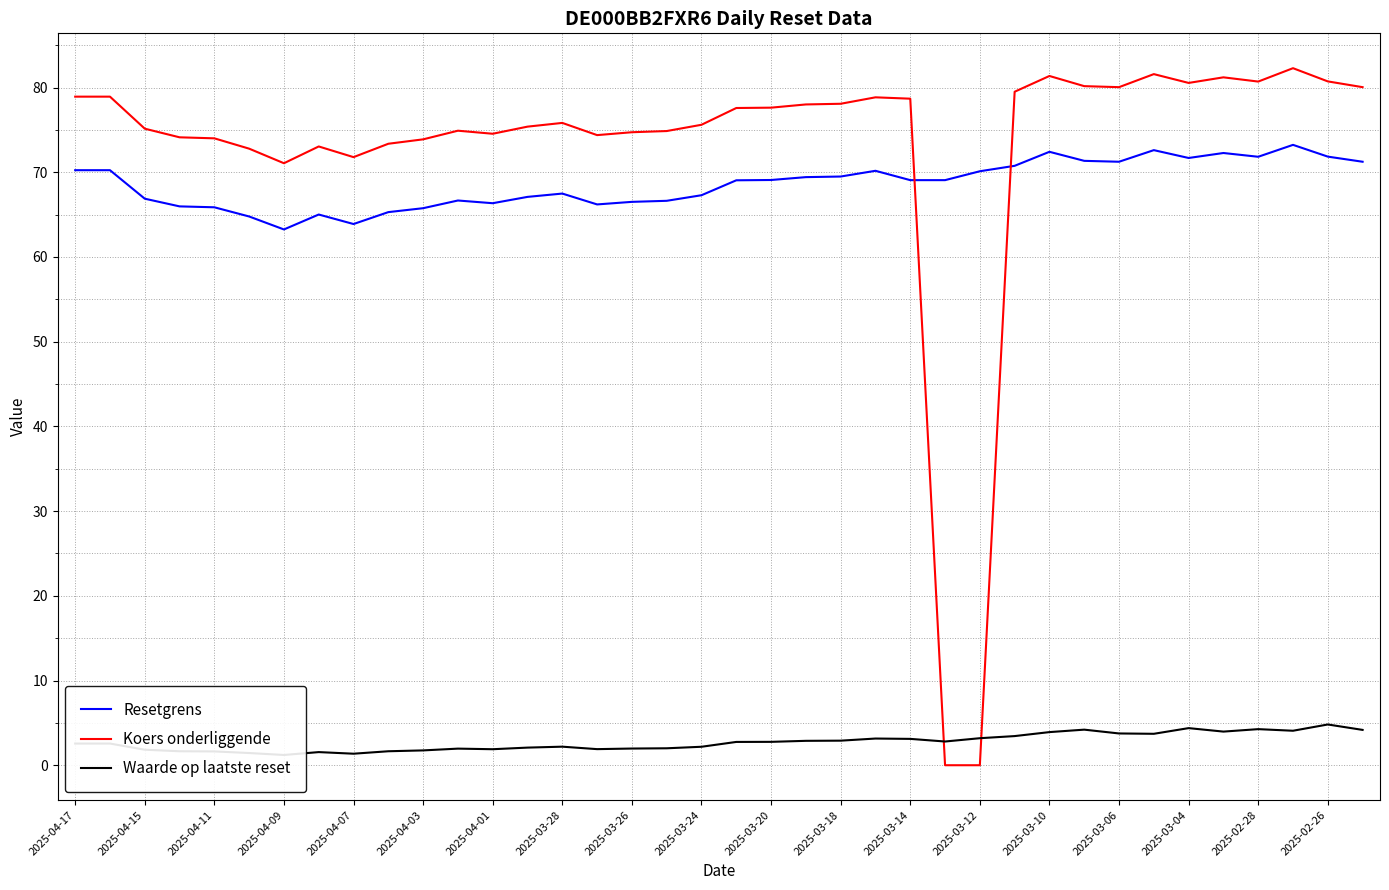

Is this an area chart (filled region under the line)?

No